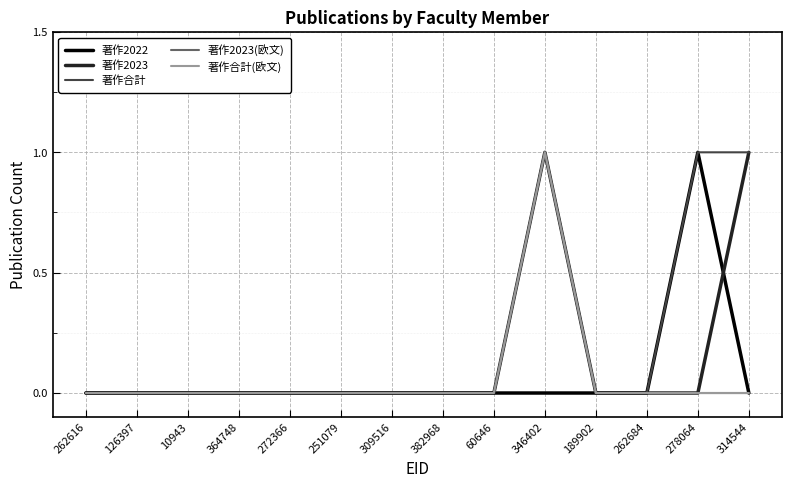

Does the chart have visible grid lines?

Yes